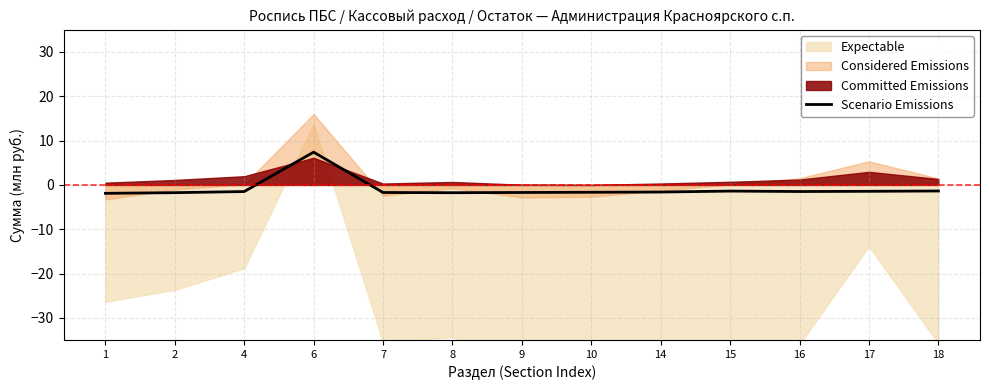

The value at 18 is -1.4. True or false?

True